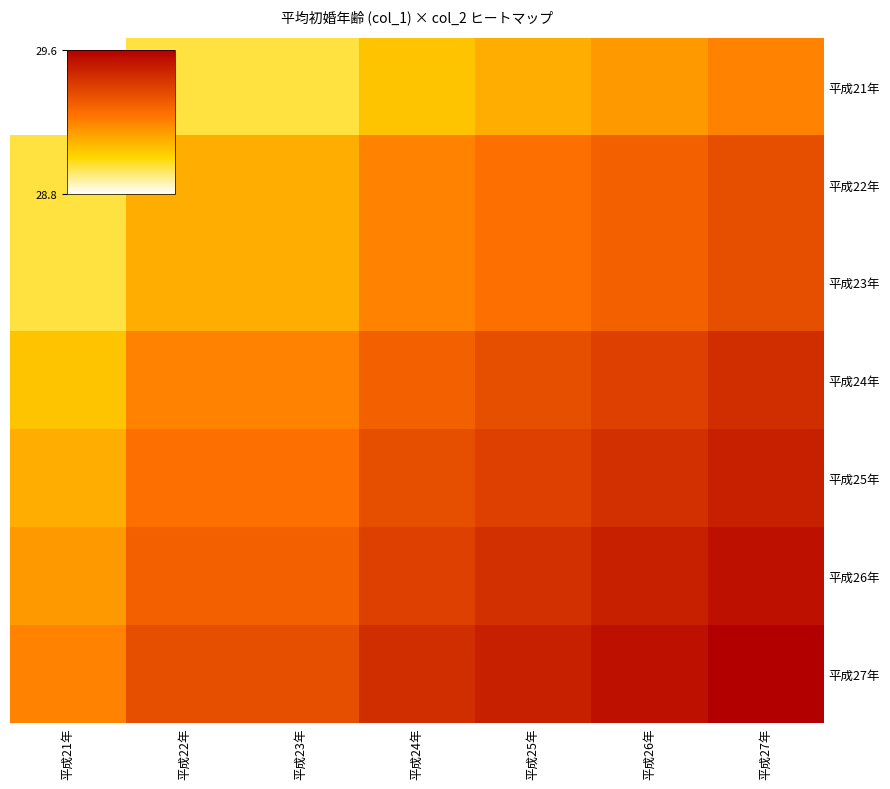

Reading left to right, extract all data points from this chart.

平成21年: 平成21年=28.8	平成22年=29.0	平成23年=29.0	平成24年=29.1	平成25年=29.1	平成26年=29.1	平成27年=29.2
平成22年: 平成21年=29.0	平成22年=29.1	平成23年=29.1	平成24年=29.2	平成25年=29.2	平成26年=29.3	平成27年=29.4
平成23年: 平成21年=29.0	平成22年=29.1	平成23年=29.1	平成24年=29.2	平成25年=29.2	平成26年=29.3	平成27年=29.4
平成24年: 平成21年=29.1	平成22年=29.2	平成23年=29.2	平成24年=29.3	平成25年=29.4	平成26年=29.4	平成27年=29.5
平成25年: 平成21年=29.1	平成22年=29.2	平成23年=29.2	平成24年=29.4	平成25年=29.4	平成26年=29.4	平成27年=29.5
平成26年: 平成21年=29.1	平成22年=29.3	平成23年=29.3	平成24年=29.4	平成25年=29.4	平成26年=29.5	平成27年=29.6
平成27年: 平成21年=29.2	平成22年=29.4	平成23年=29.4	平成24年=29.5	平成25年=29.5	平成26年=29.6	平成27年=29.6